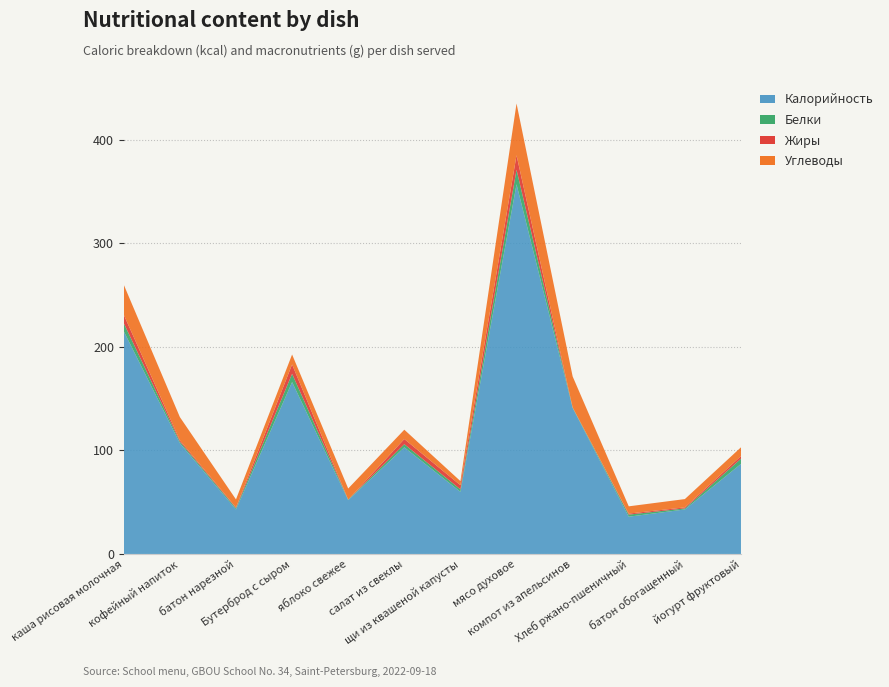

Reading left to right, list all the values displayed in this chart.

Калорийность: 215.0	107.0	43.0	166.0	52.0	103.0	60.0	357.0	141.0	36.0	43.0	87.0
Белки: 7.9	1.5	1.2	8.0	0.4	3.0	2.4	14.0	0.5	2.0	1.0	5.0
Жиры: 8.1	1.3	0.7	9.0	0.0	5.0	4.0	14.0	0.0	1.0	1.0	2.5
Углеводы: 29.0	22.4	7.8	9.6	10.8	9.0	4.0	50.0	30.0	7.0	8.0	8.5